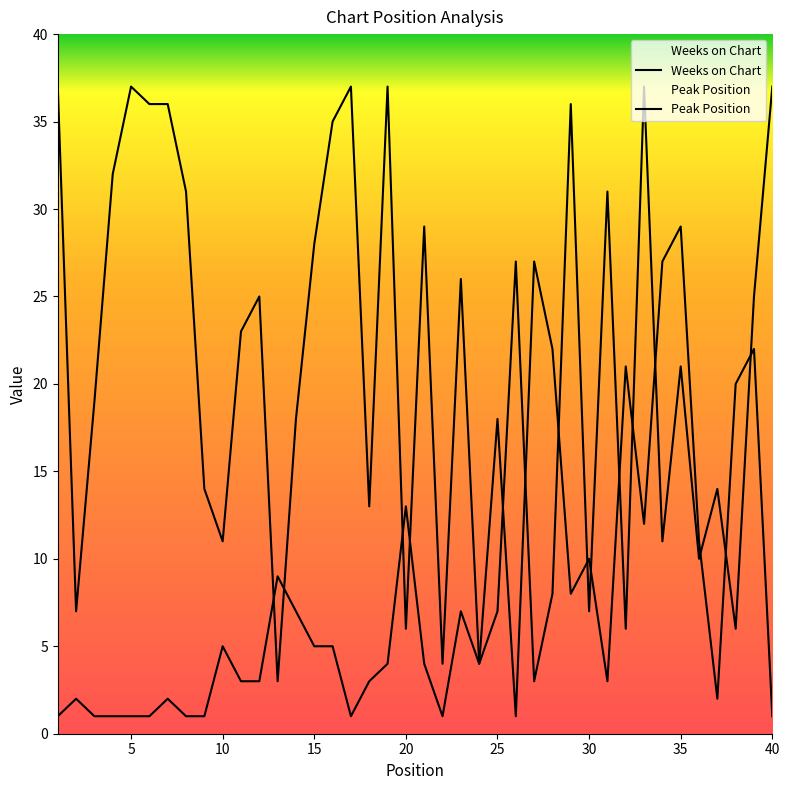

True or false: Peak Position has a value of 0 at 16.

False